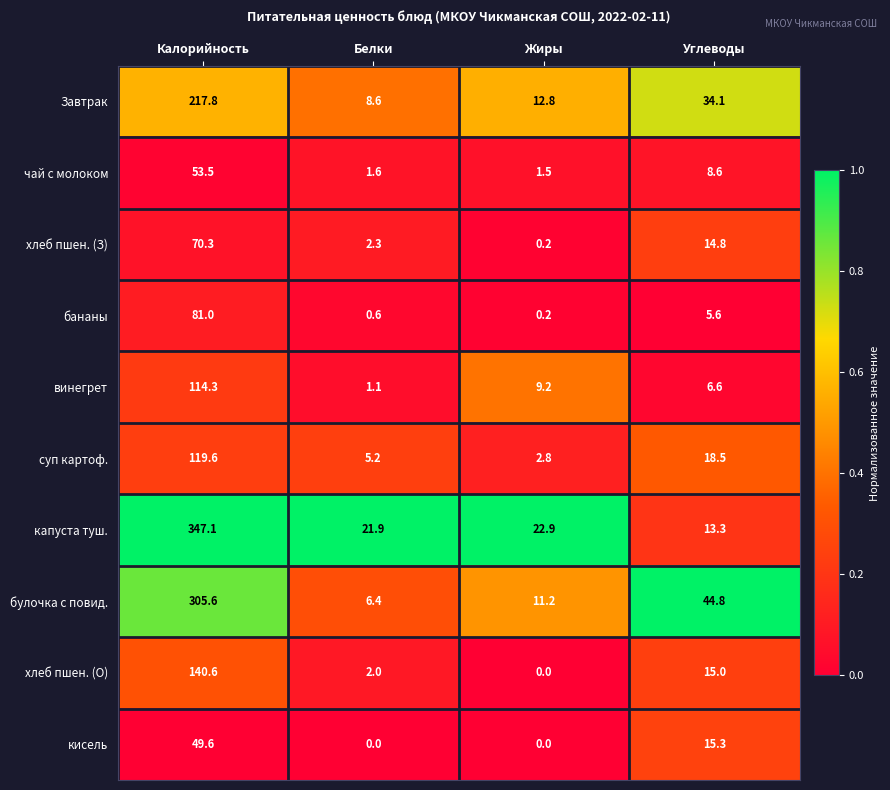

What value does the Завтрак series have at Жиры?

12.8